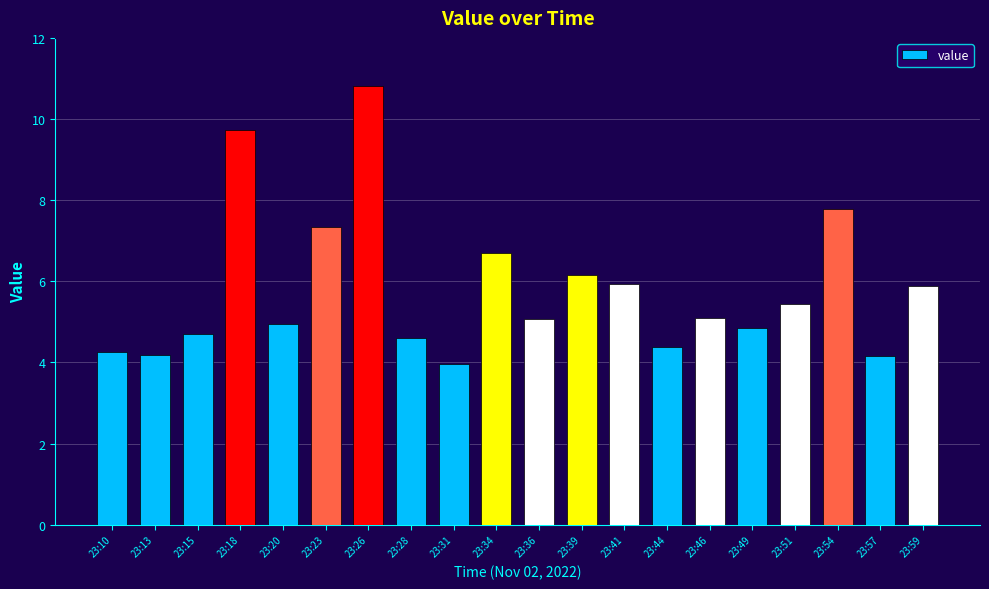

What is the difference between the values at 23:15 and 23:46?

0.4